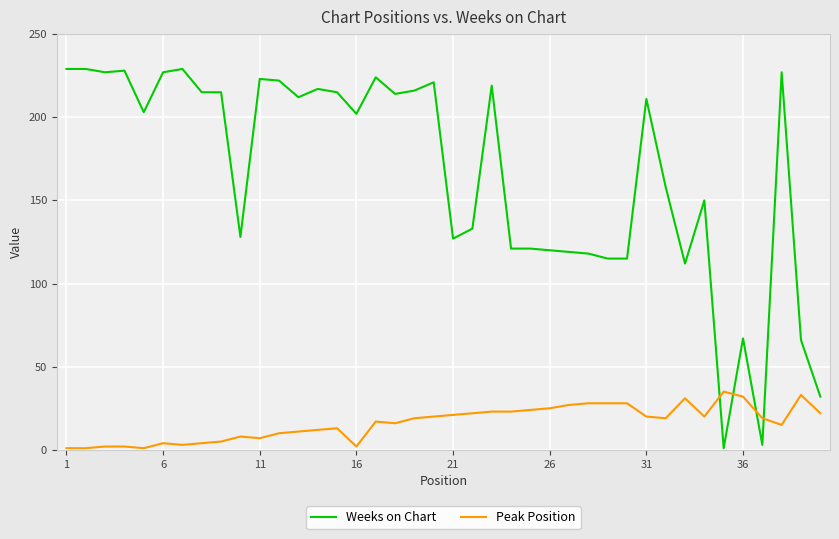

Rank the series by their maximum value, from lowest to highest.

Peak Position, Weeks on Chart